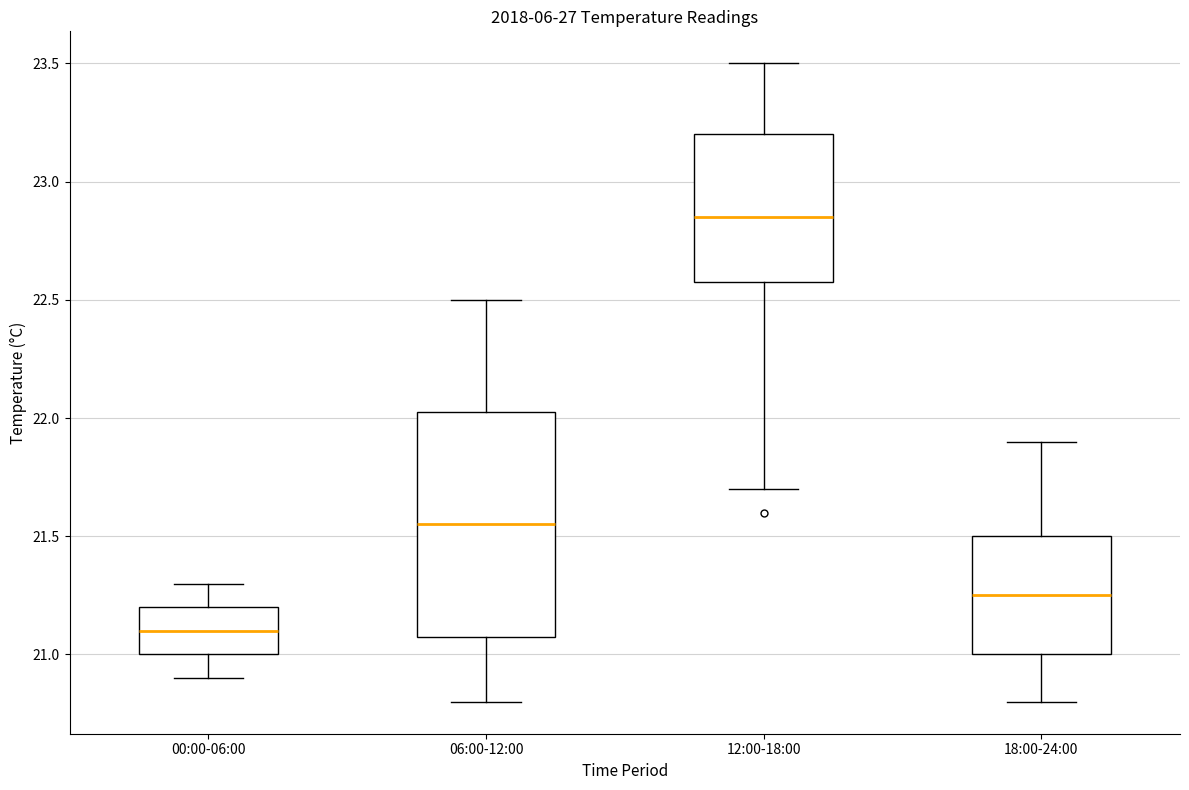

Where does the median line of the box for 00:00-06:00 sit on the y-axis? The values are not printed on the chart, so give them approximately, as read against the axis.

21.10